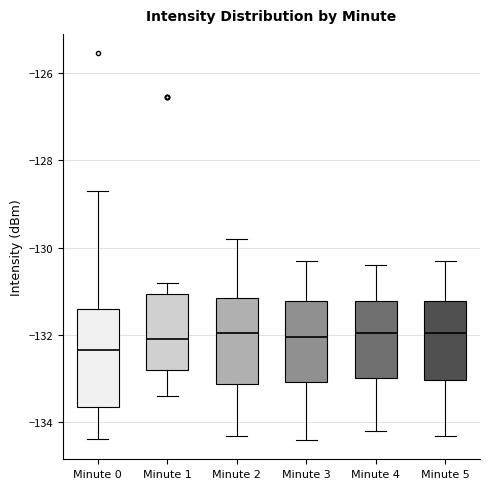

Where does the median line of the box for Minute 4 sit on the y-axis? The values are not printed on the chart, so give them approximately, as read against the axis.

-132.0